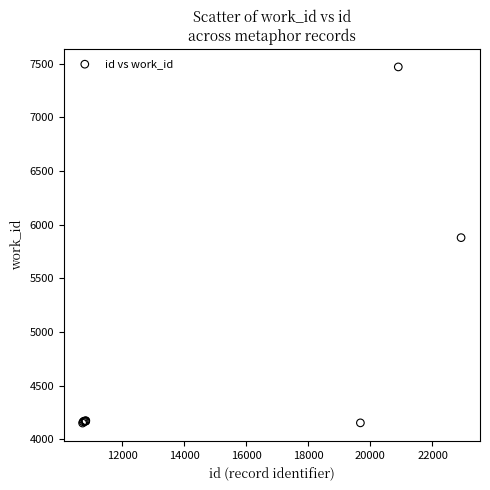

What Y value in the scatter plot is closest to 5811?

5880